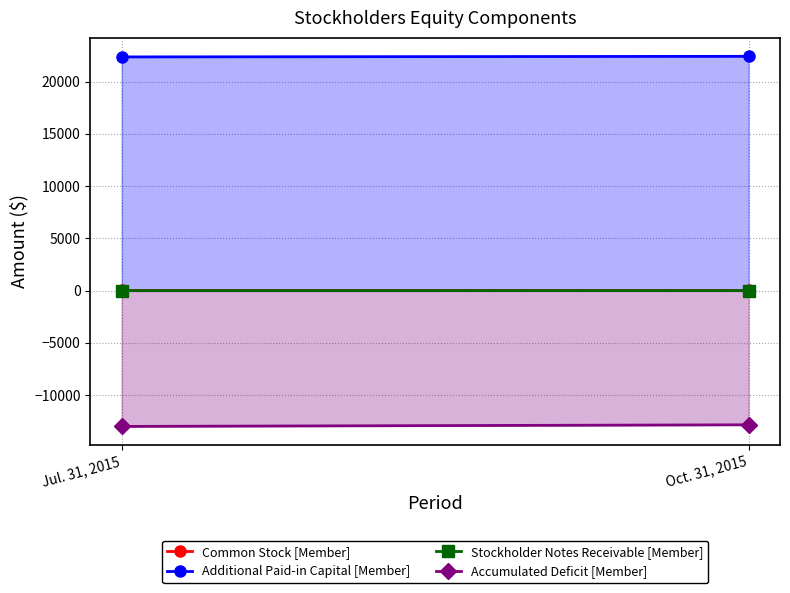

What is the lowest value of the Stockholder Notes Receivable [Member] series?

-6